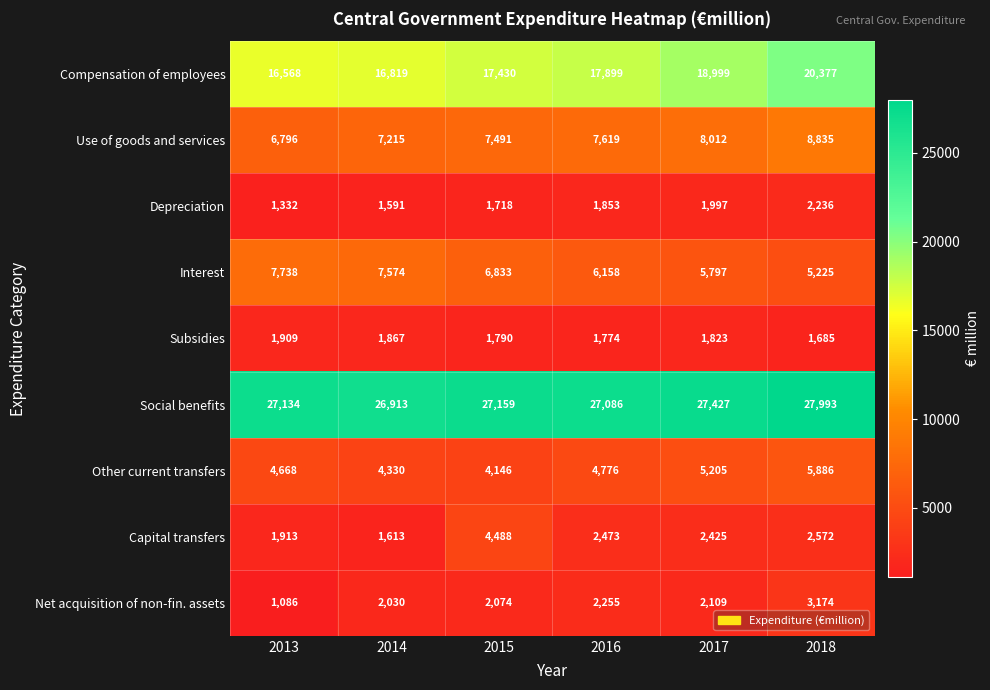

Rank the series at 2016 from lowest to highest value.

Subsidies, Depreciation, Net acquisition of non-fin. assets, Capital transfers, Other current transfers, Interest, Use of goods and services, Compensation of employees, Social benefits